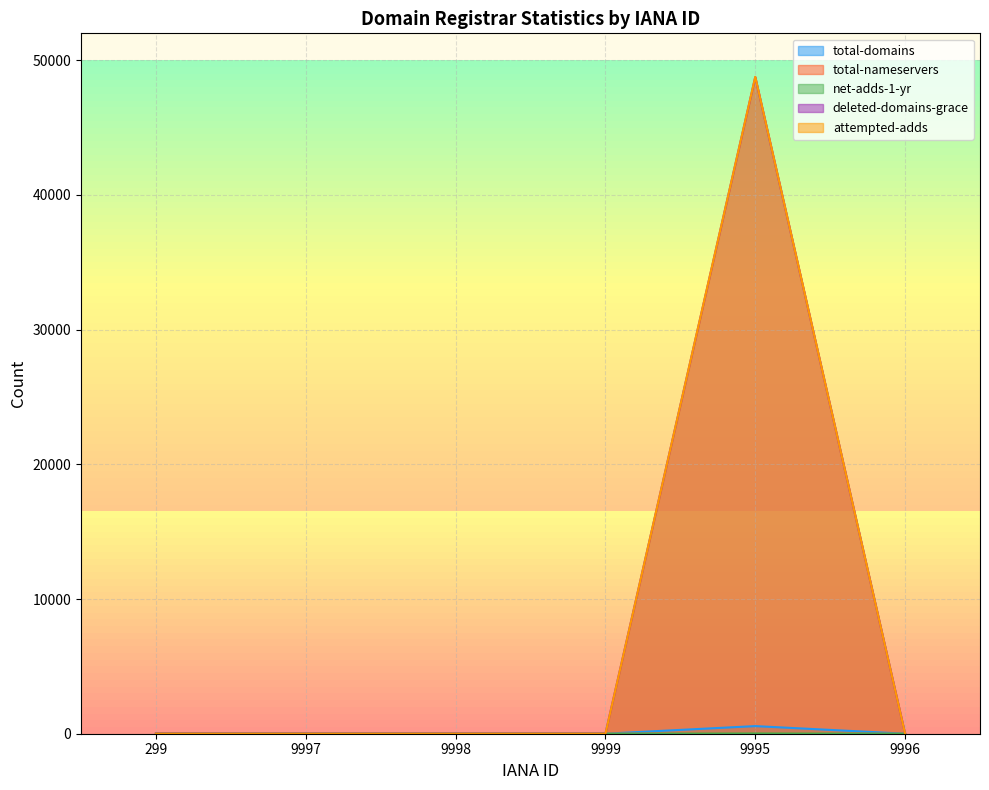

True or false: attempted-adds and total-domains intersect in this chart.

True